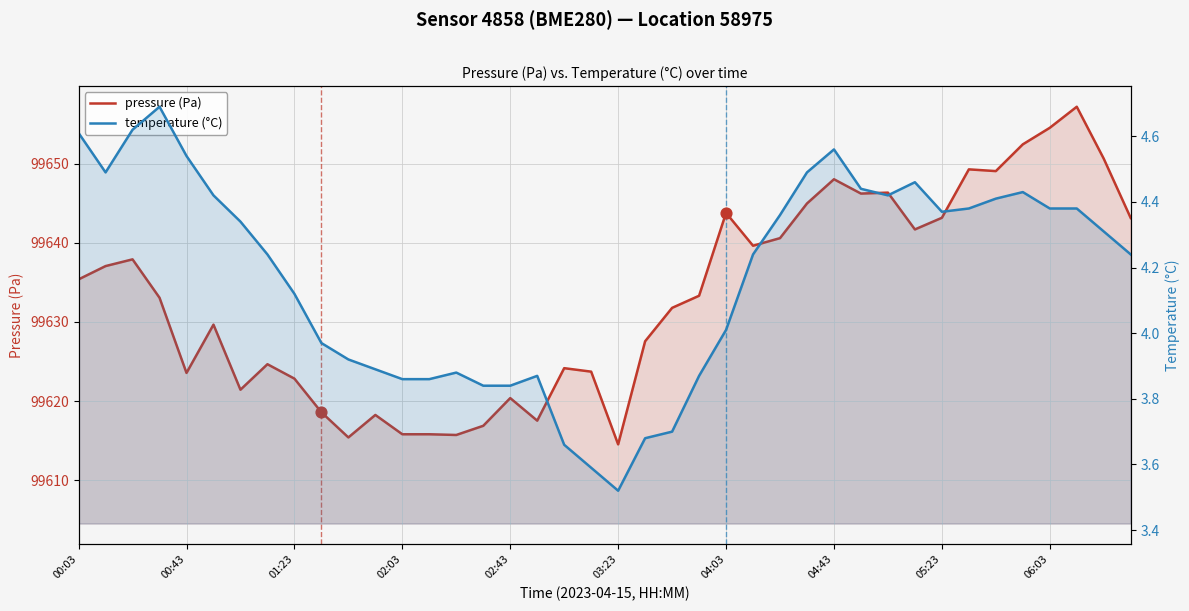

At which category is the sum across all series the highest?

37